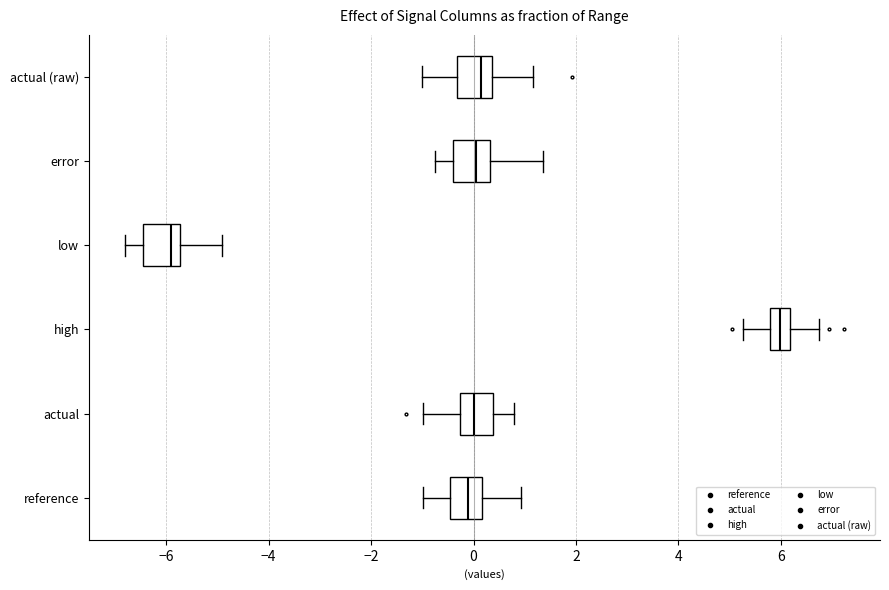

Where does the left whisker of the box for actual (raw) end on the x-axis? The values are not printed on the chart, so give them approximately, as read against the axis.

-1.0